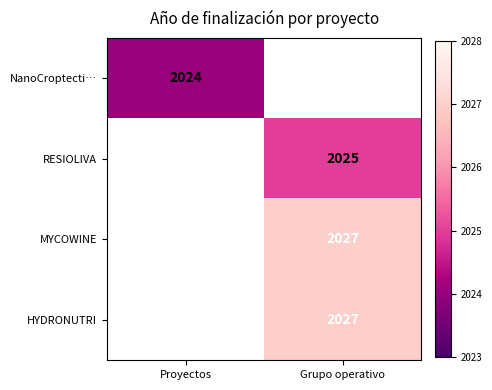

The value of MYCOWINE at Grupo operativo is 793. True or false?

False